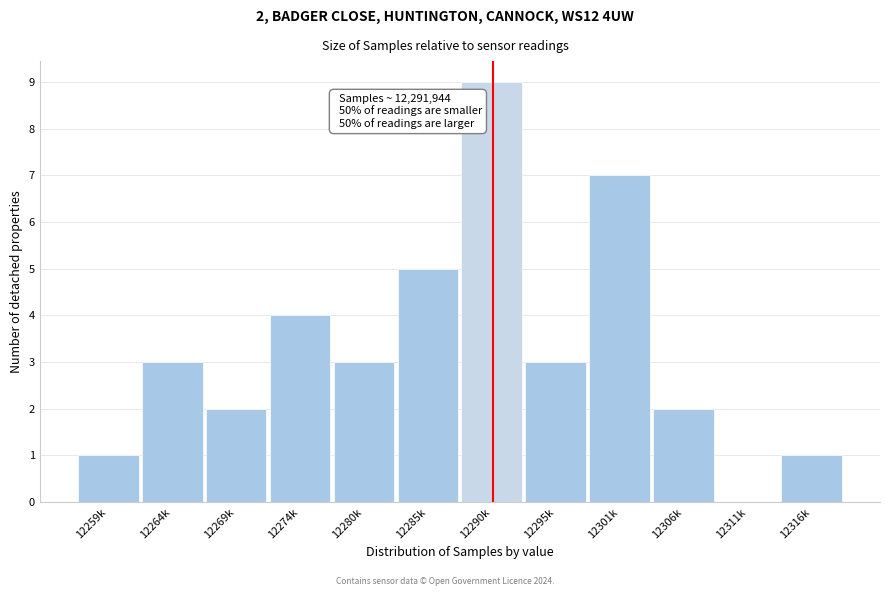

Reading left to right, extract all data points from this chart.

12259k=1	12264k=3	12269k=2	12274k=4	12280k=3	12285k=5	12290k=9	12295k=3	12301k=7	12306k=2	12311k=0	12316k=1